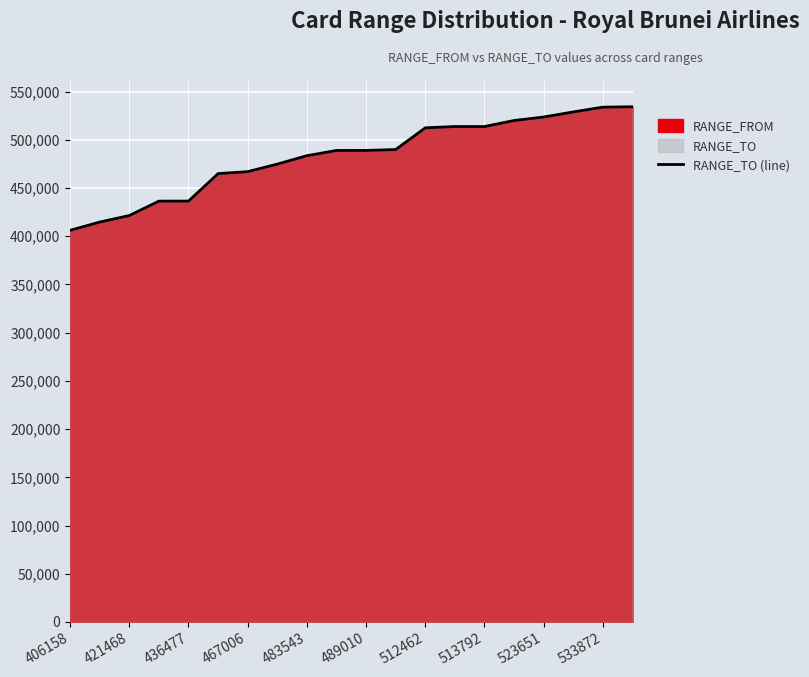

What is the minimum value shown in the chart?

406158